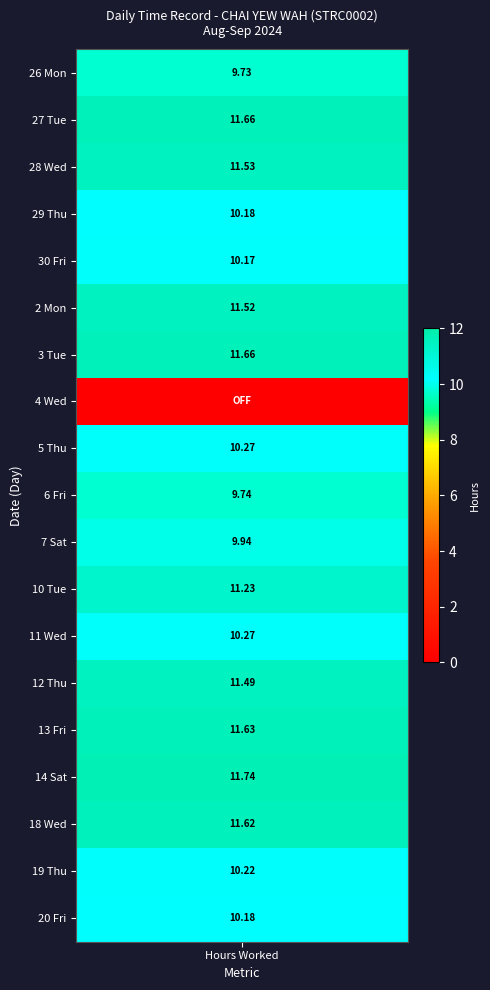

Where is 3 Tue nearest to the value 5?

1